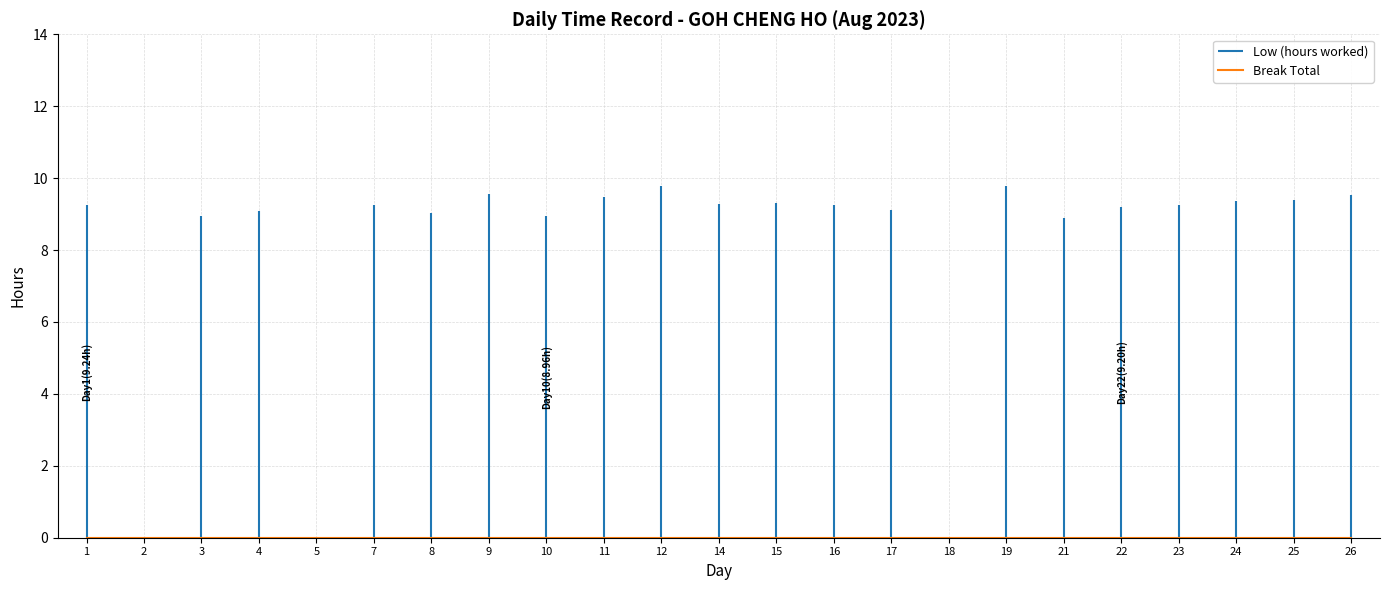

At 4, list the series in order from smallest to largest.

Break Total, Low (hours worked)